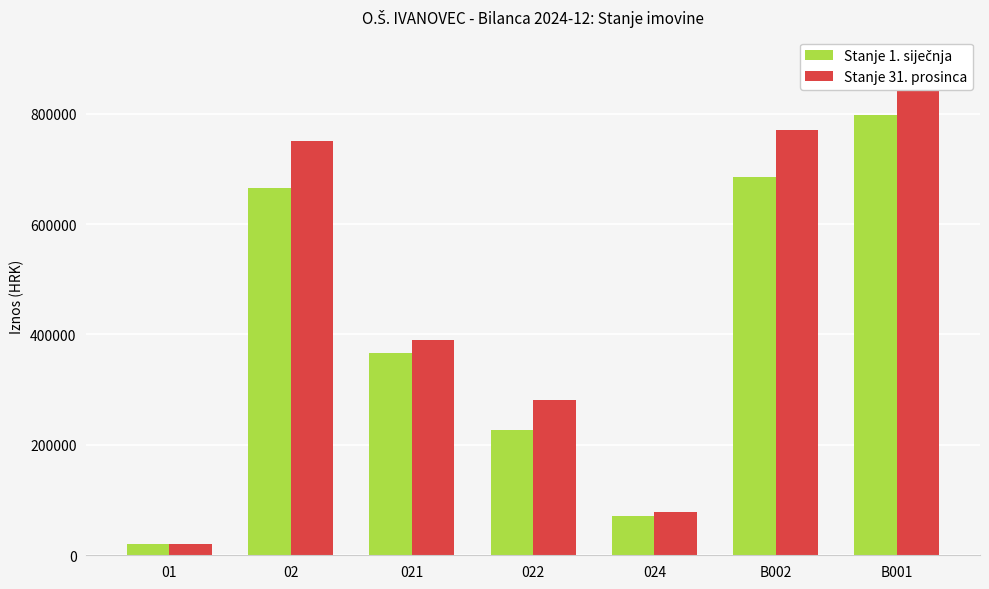

How many bars are there in total?

14